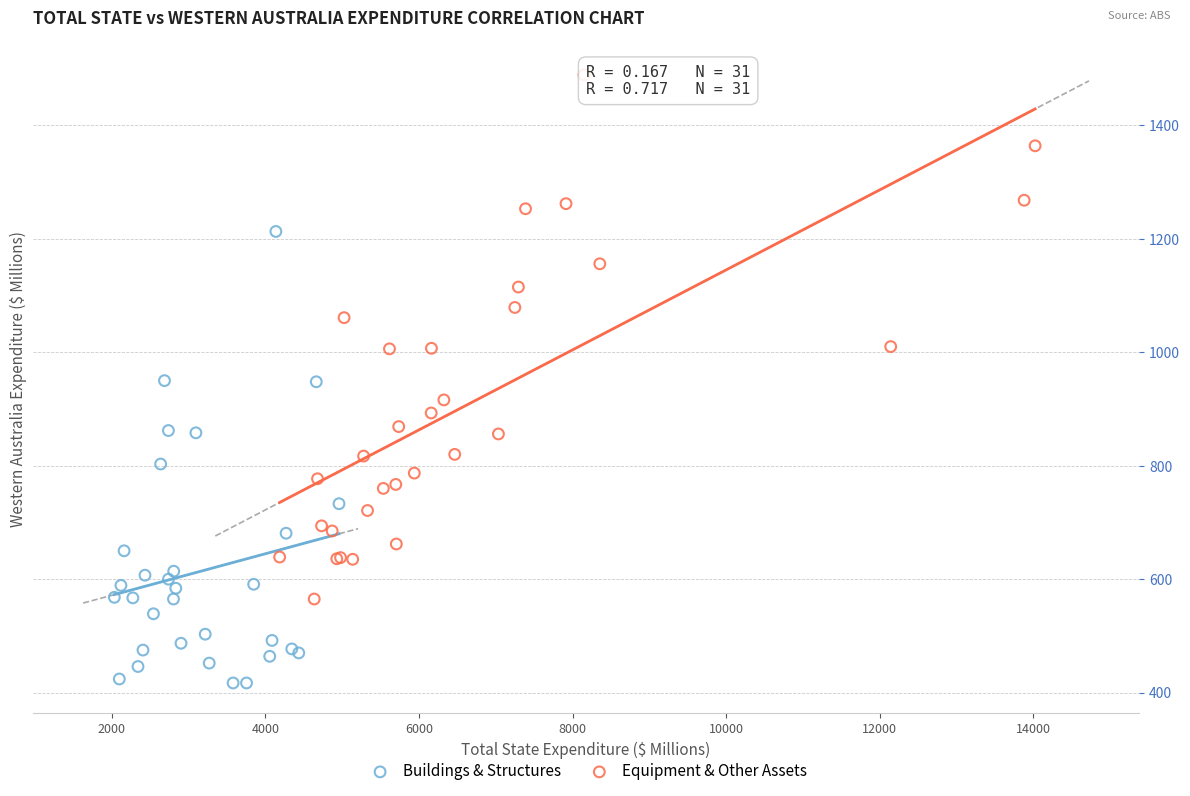

Which series reaches the maximum Y coordinate?

Equipment & Other Assets